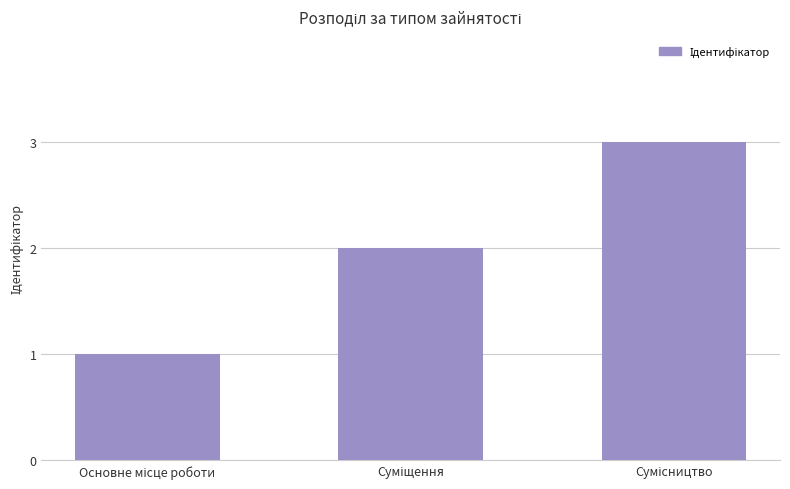

How many categories are shown in the chart?

3